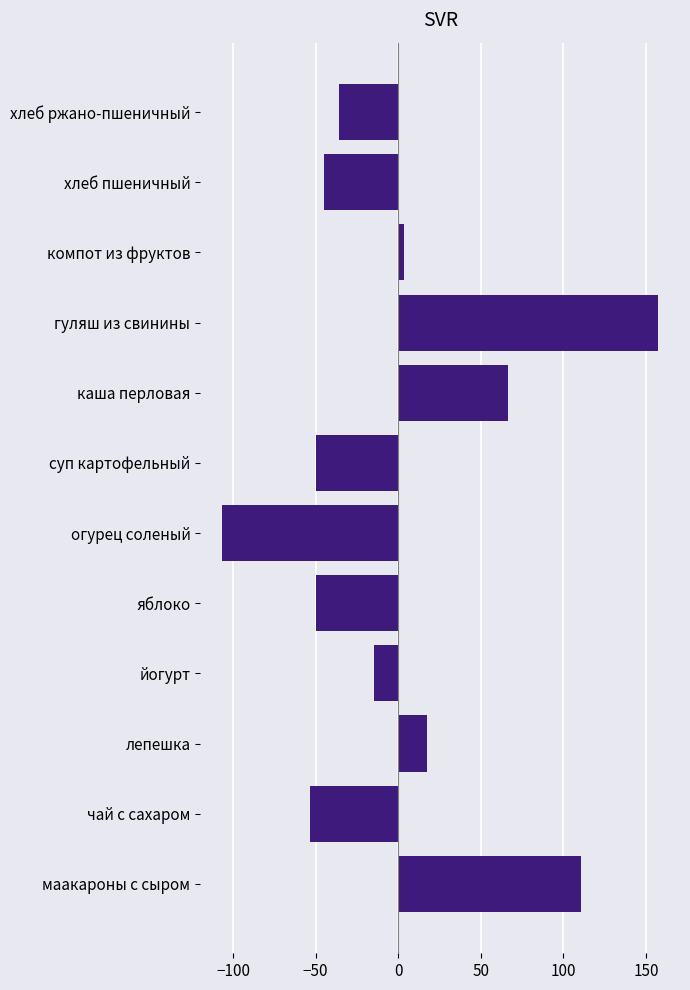

Reading bottom to top, list all the values displayed in this chart.

110.3	-53.7	17.3	-14.7	-49.7	-106.7	-49.7	66.3	157.3	3.3	-44.7	-35.7